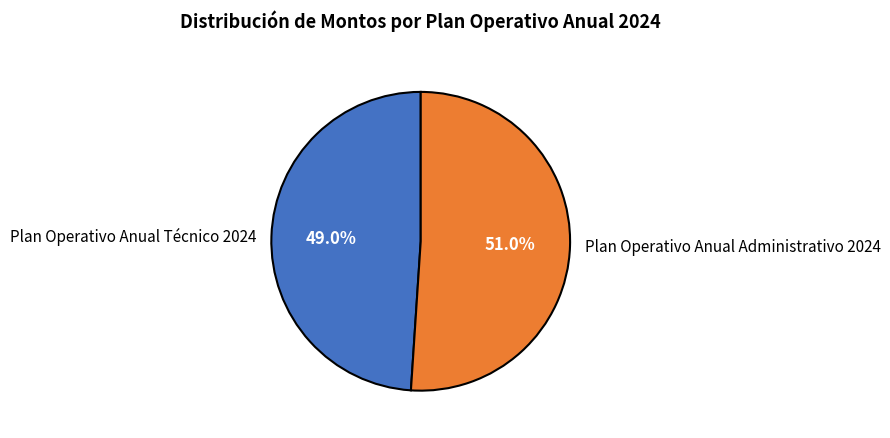

The Plan Operativo Anual Administrativo 2024 slice represents 65% of the pie. True or false?

False